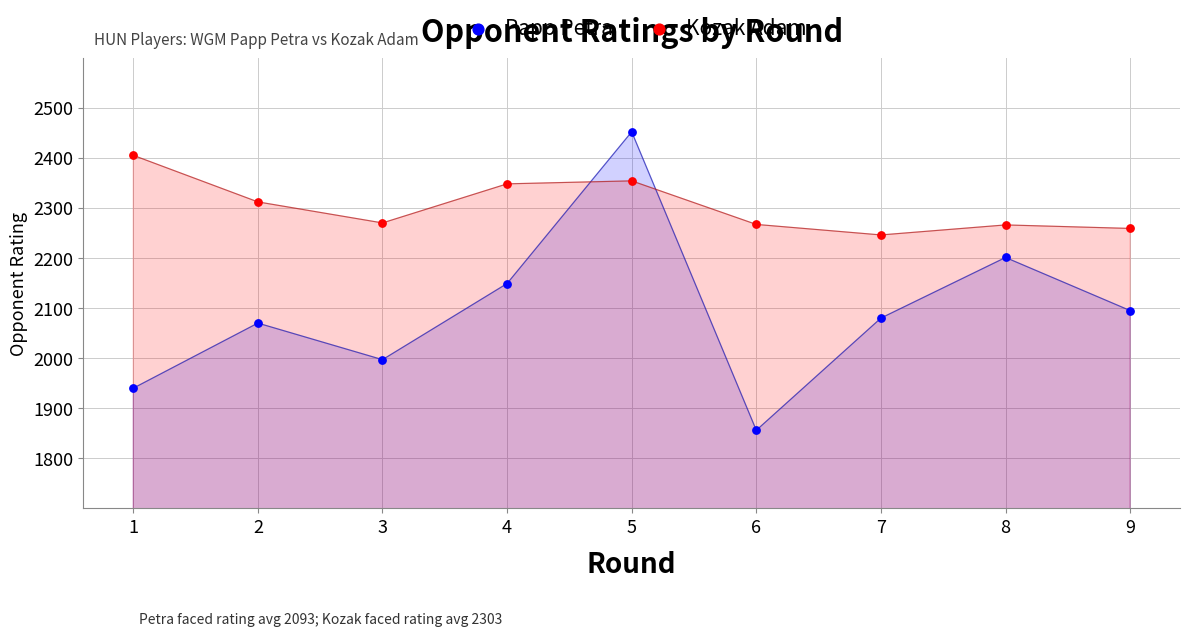

Which series has the largest Y range (max minus min)?

Papp Petra